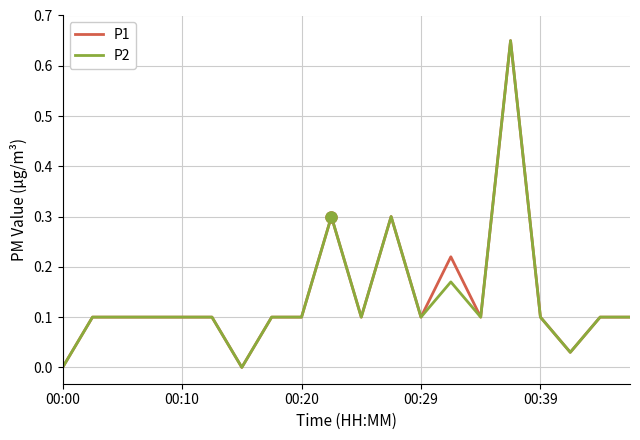

What are all the series names shown in the legend?

P1, P2